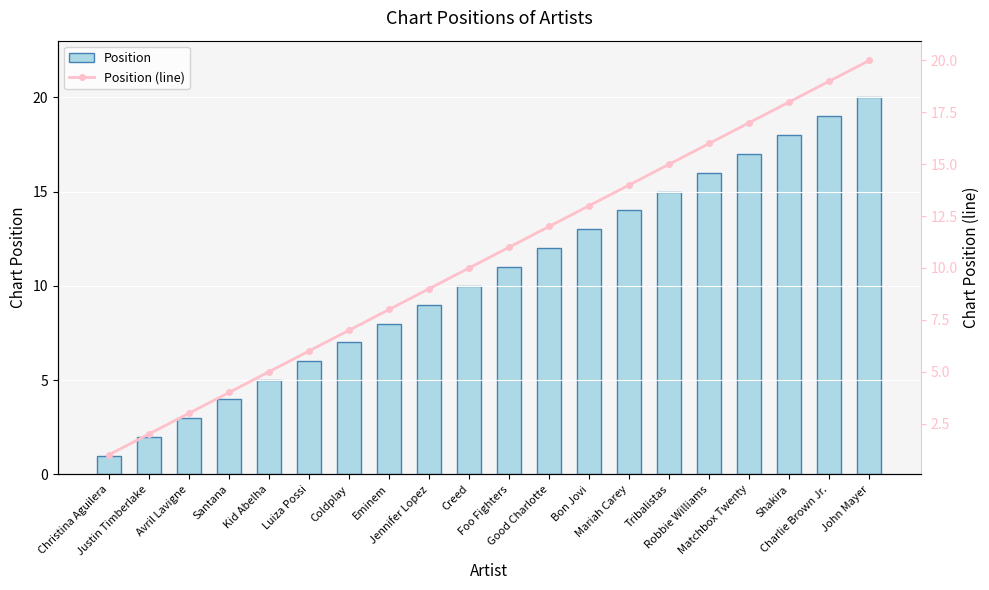

Is it true that Position equals 15 at Creed?

False